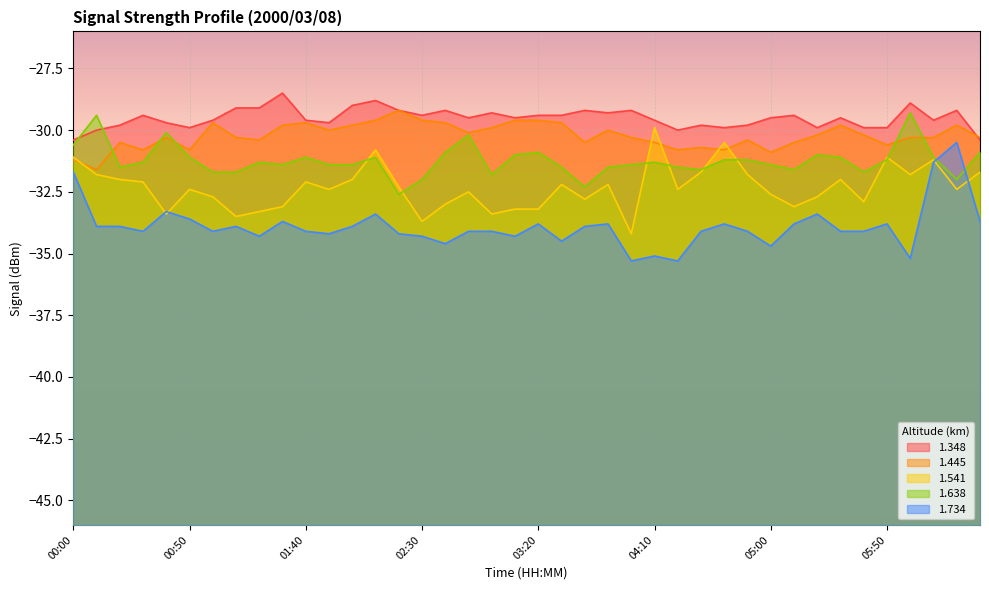

At which category is the sum across all series the highest?

06:10